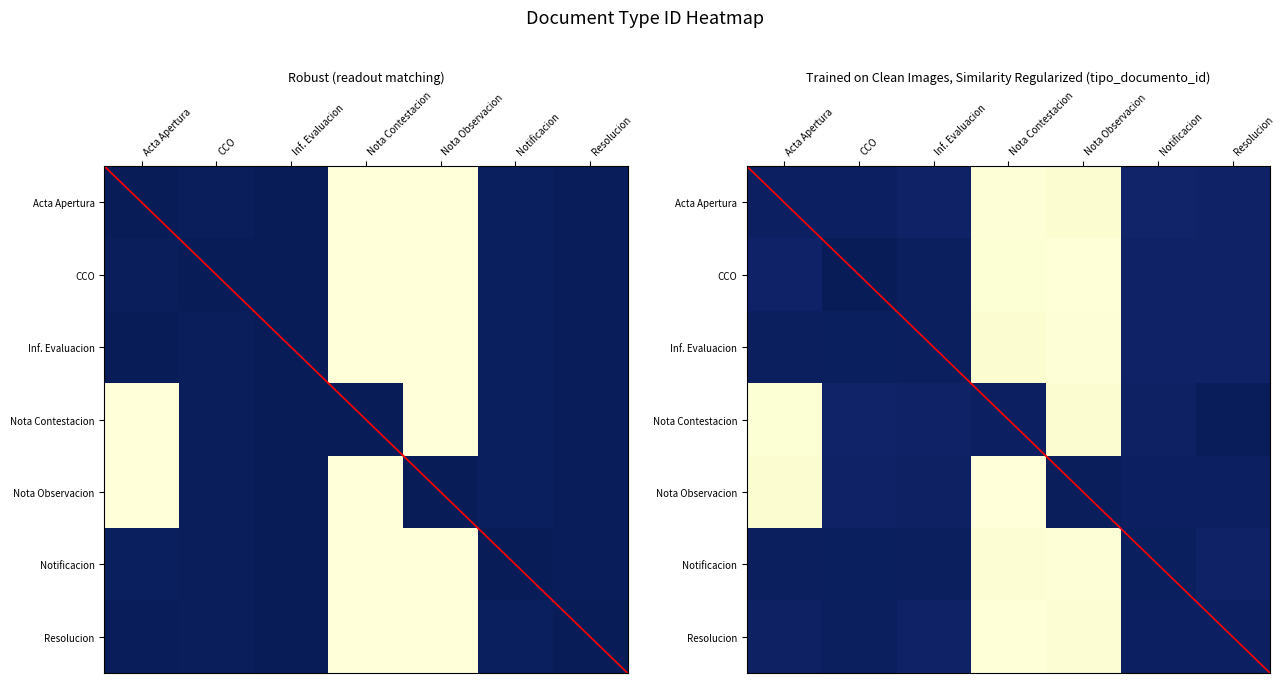

What is the average value of the CCO series?

0.3